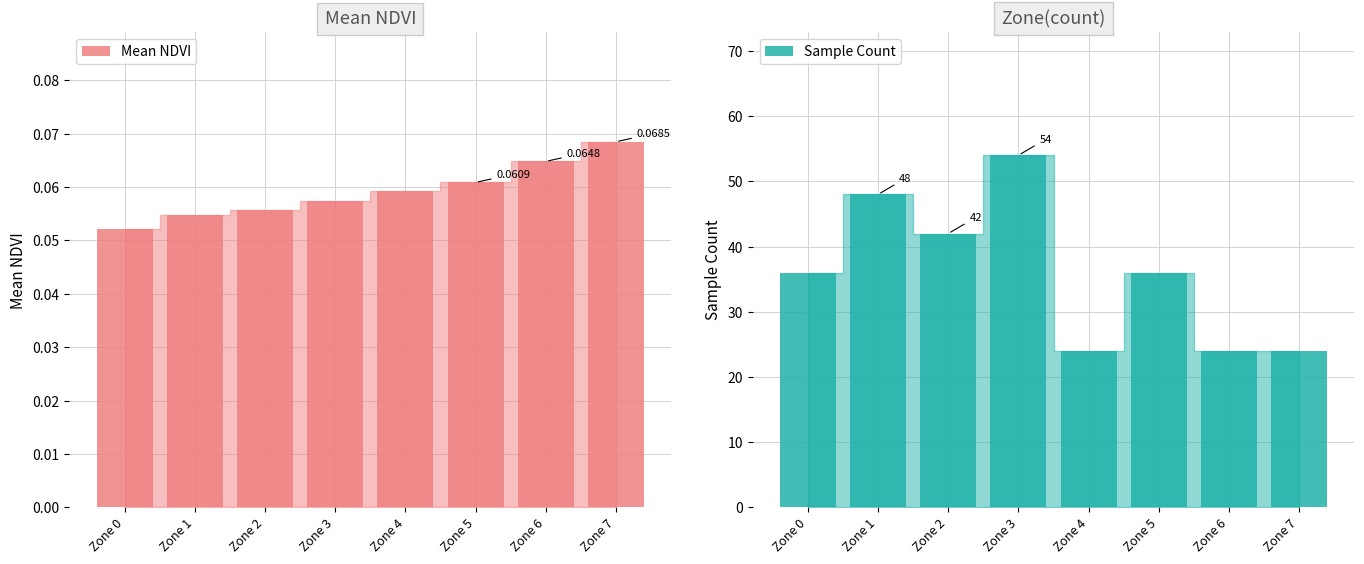

Which series has the largest total across all categories?

Sample Count